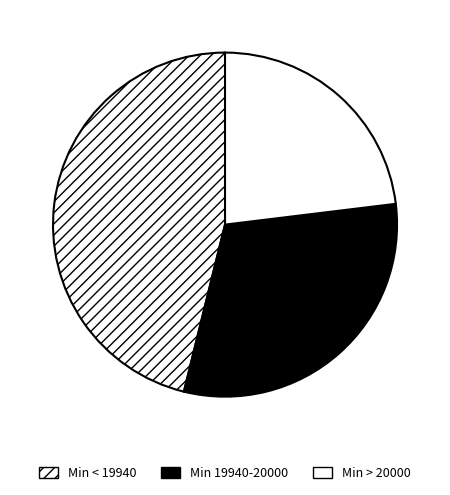

How many segments does this pie chart have?

3